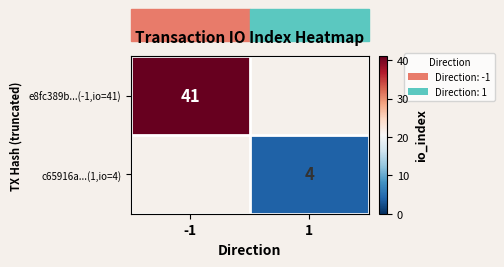

Is the value of e8fc389b...(-1,io=41) at -1 greater than the value of c65916a...(1,io=4) at 1?

Yes